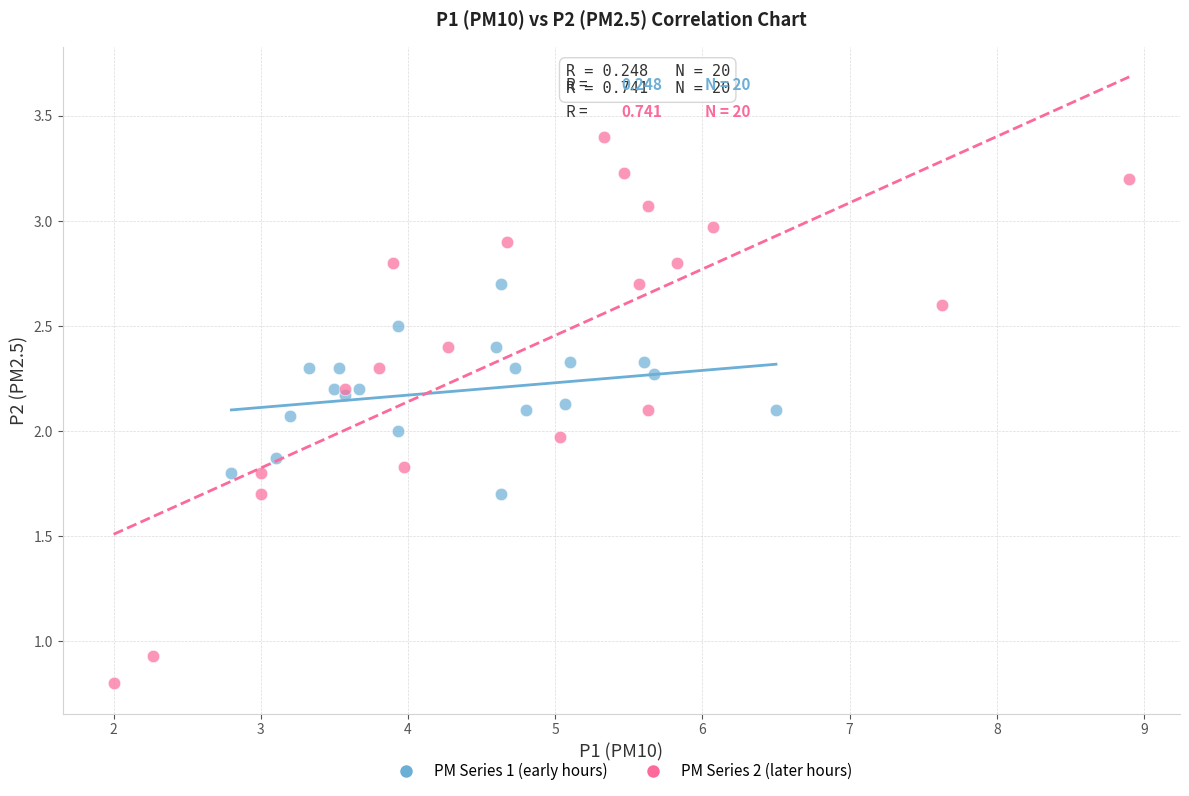

Which series contains the lowest Y value?

PM Series 2 (later hours)